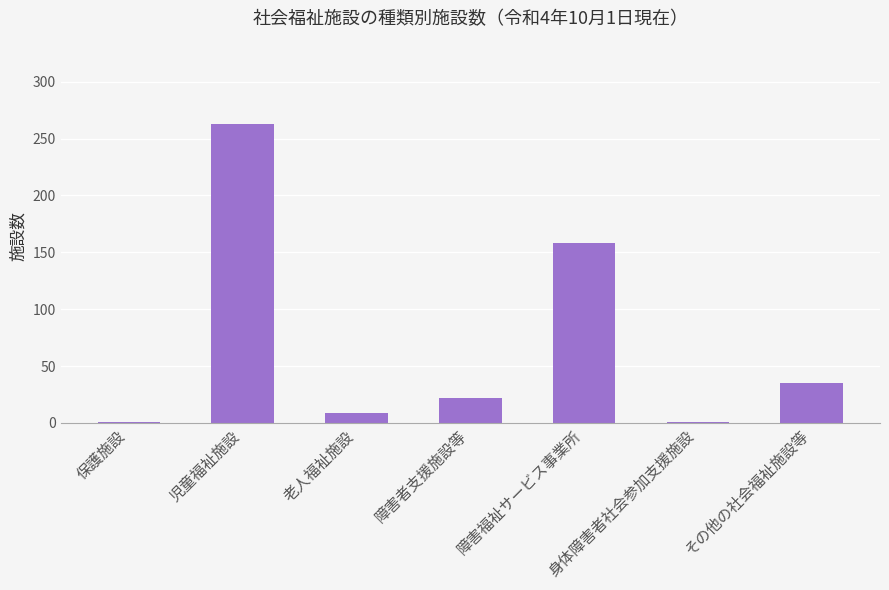

How many bars are there in total?

7